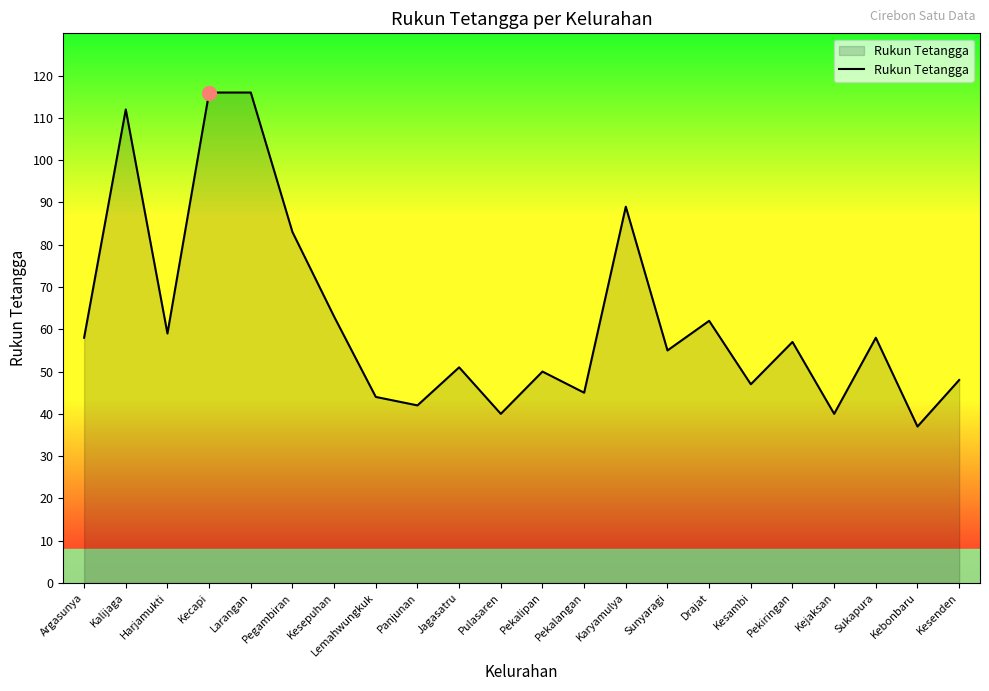

The value at Drajat is 42. True or false?

False